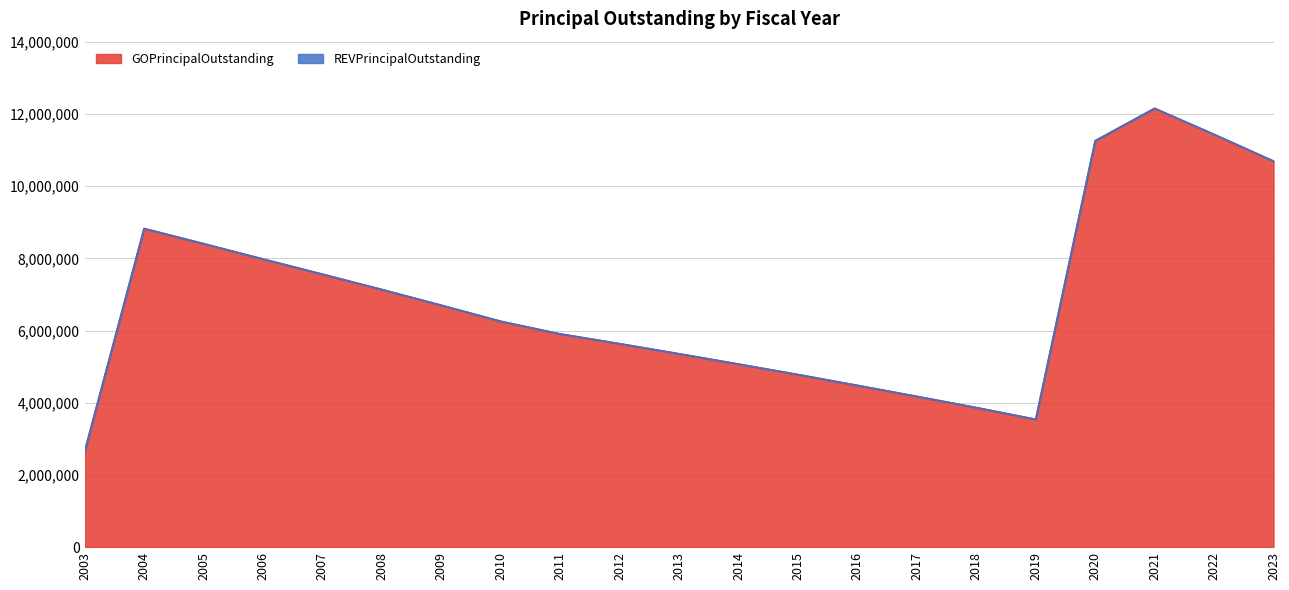

What is the difference between the values at 2007 and 2018?

3695000